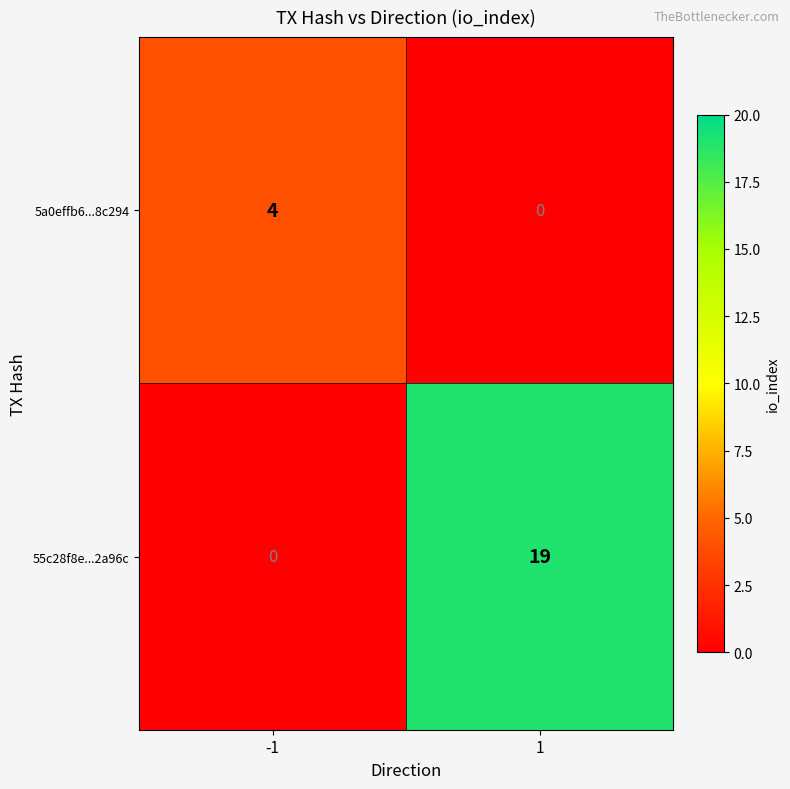

Reading left to right, extract all data points from this chart.

5a0effb6...8c294: 4	0
55c28f8e...2a96c: 0	19